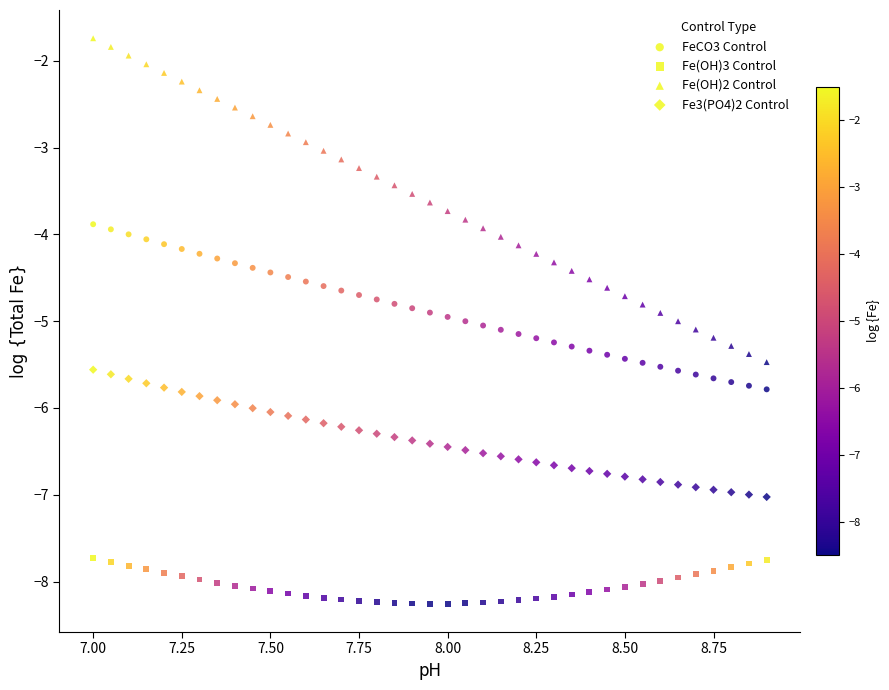

How many data points are displayed?

156